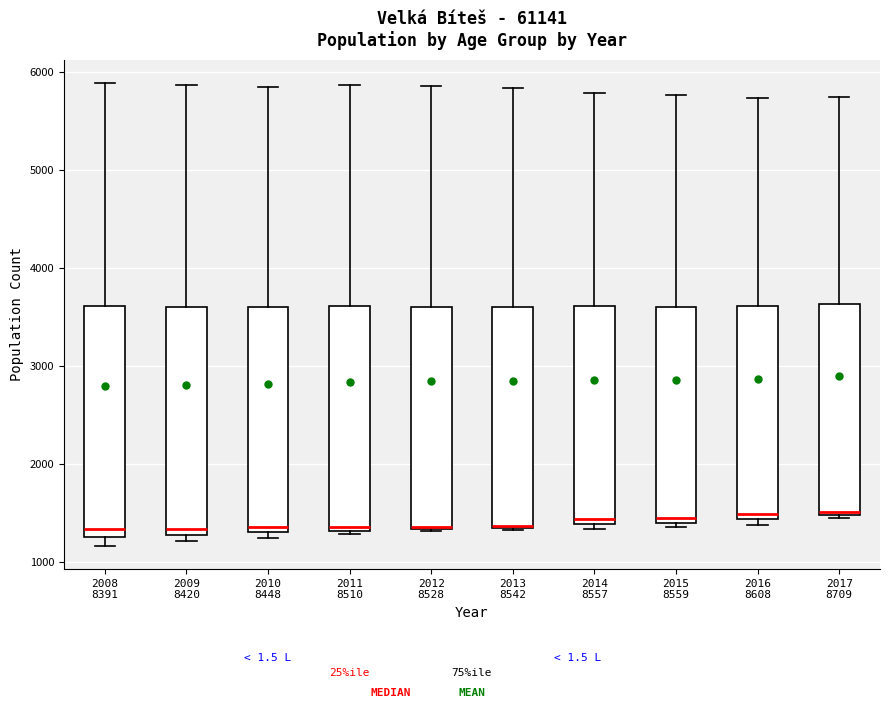

Reading left to right, transcribe this box plot: for each box, give where its median line is, the range the box spans, and where its two whiskers end, as read against the y-axis. The values are not printed on the chart, so give them approximately, as read against the axis.

2008 8391: median 1300 (just above the box's lower edge), box 1300 to 3600, whiskers 1200 to 5900
2009 8420: median 1300 (just above the box's lower edge), box 1300 to 3600, whiskers 1200 to 5900
2010 8448: median 1400, box 1300 to 3600, whiskers 1200 to 5800
2011 8510: median 1400, box 1300 to 3600, whiskers 1300 (just below the box's lower edge) to 5900
2012 8528: median 1400 (drawn on the box's lower edge), box 1300 to 3600, whiskers 1300 to 5900
2013 8542: median 1400 (drawn on the box's lower edge), box 1400 to 3600, whiskers 1300 to 5800
2014 8557: median 1400 (just above the box's lower edge), box 1400 to 3600, whiskers 1300 to 5800
2015 8559: median 1400 (just above the box's lower edge), box 1400 to 3600, whiskers 1400 (just below the box's lower edge) to 5800
2016 8608: median 1500, box 1400 to 3600, whiskers 1400 (just below the box's lower edge) to 5700
2017 8709: median 1500 (just above the box's lower edge), box 1500 to 3600, whiskers 1400 to 5700